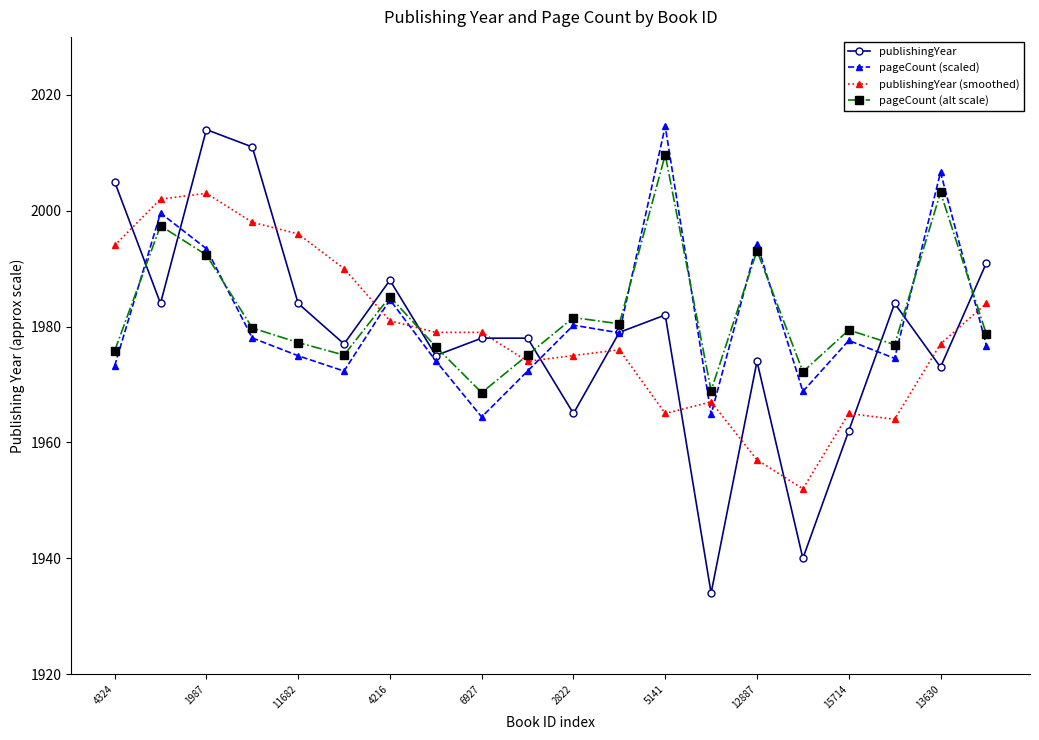

What is the highest value of the pageCount (alt scale) series?

2009.6